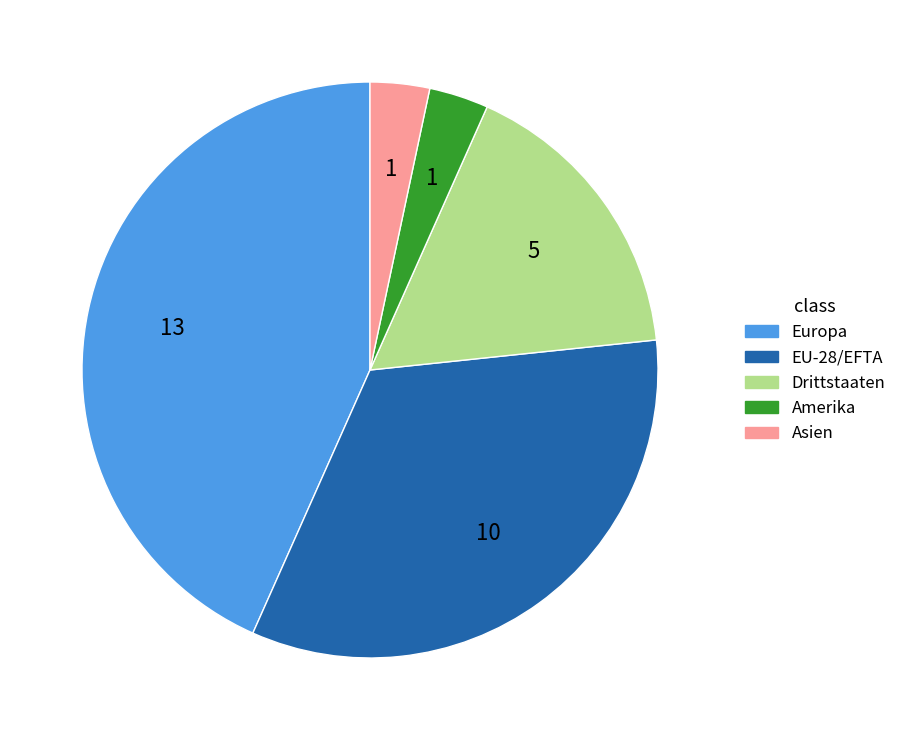

How many slices are in this pie chart?

5